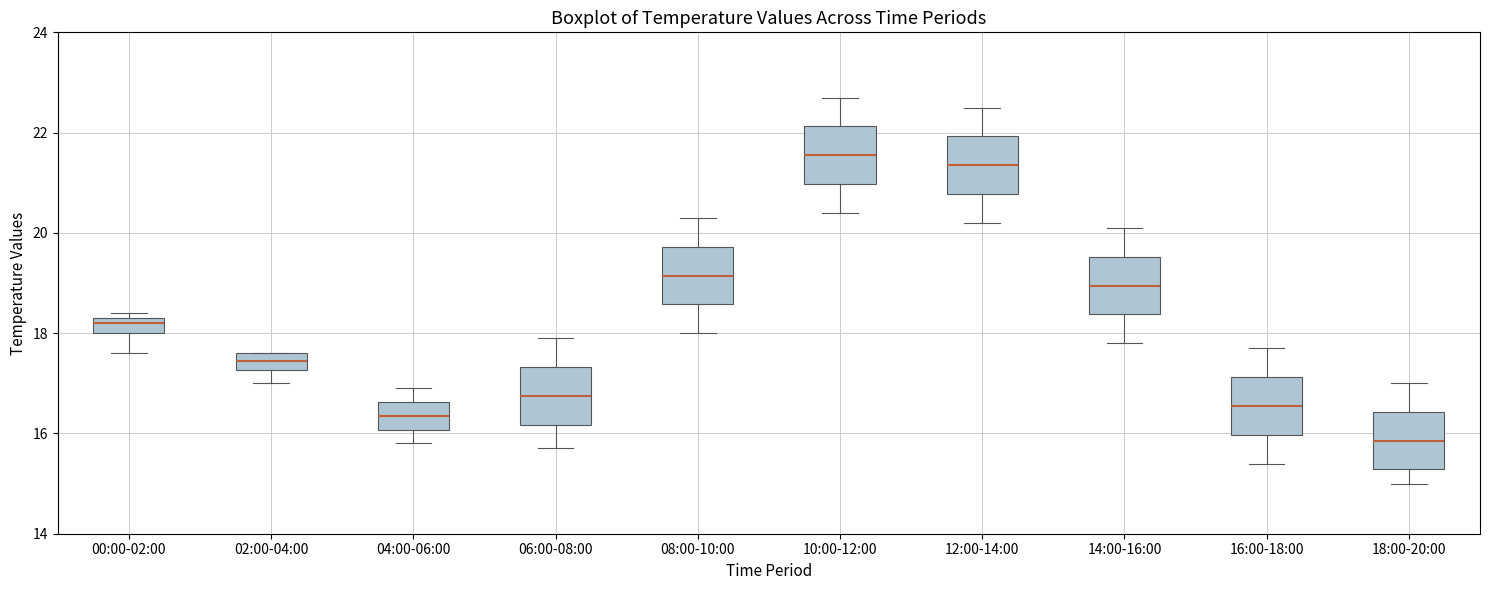

Where does the lower whisker of the box for 14:00-16:00 end on the y-axis? The values are not printed on the chart, so give them approximately, as read against the axis.

17.8